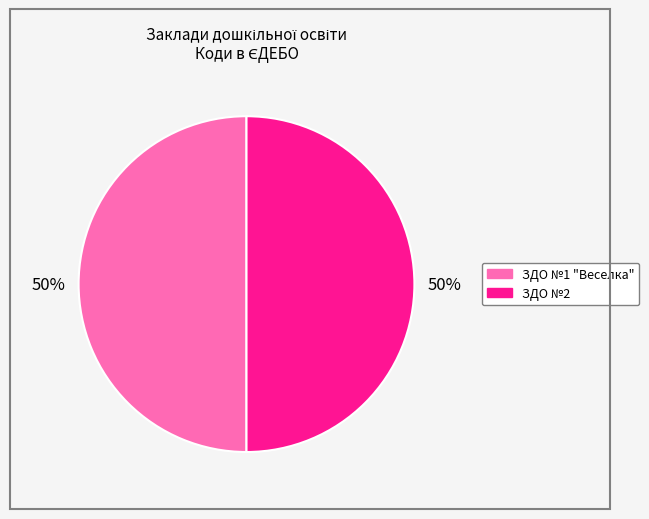

What percentage is the ЗДО №2 slice, to the nearest percent?

50%